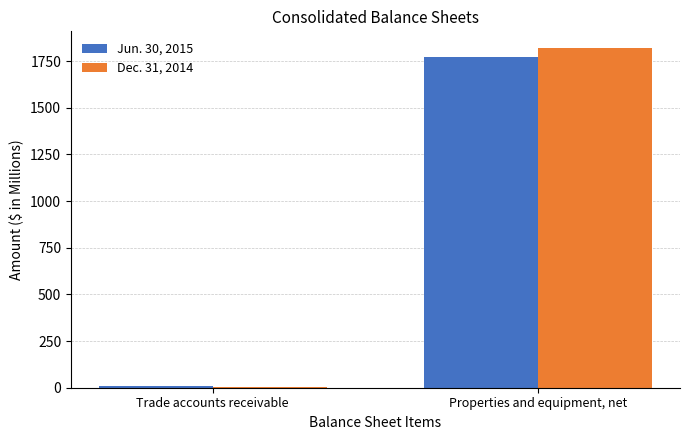

Between Trade accounts receivable and Properties and equipment, net, which series saw the biggest shift?

Dec. 31, 2014